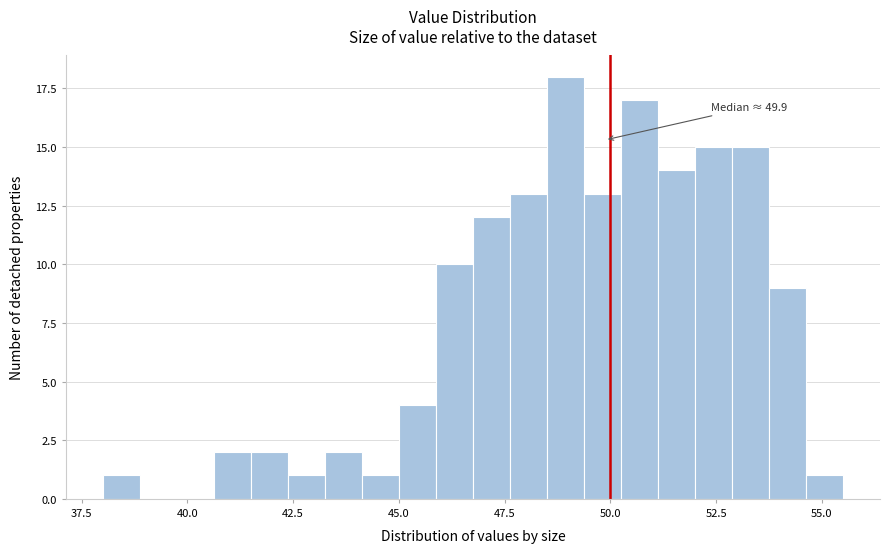

Read against the x-axis, roughly where is the centre of the tallest bar?

49.0